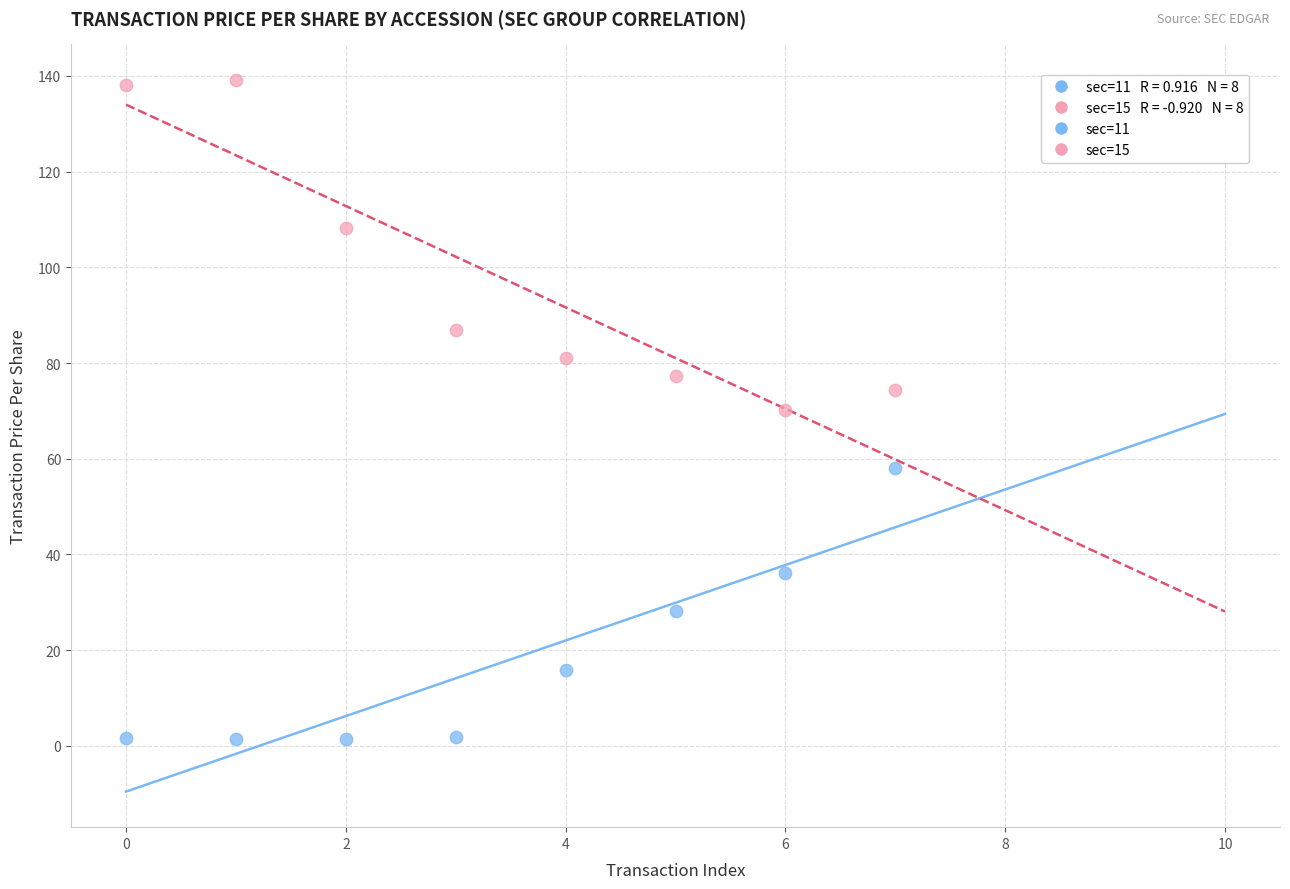

Across all data points, what is the range of Y values (max minus min)?

137.8